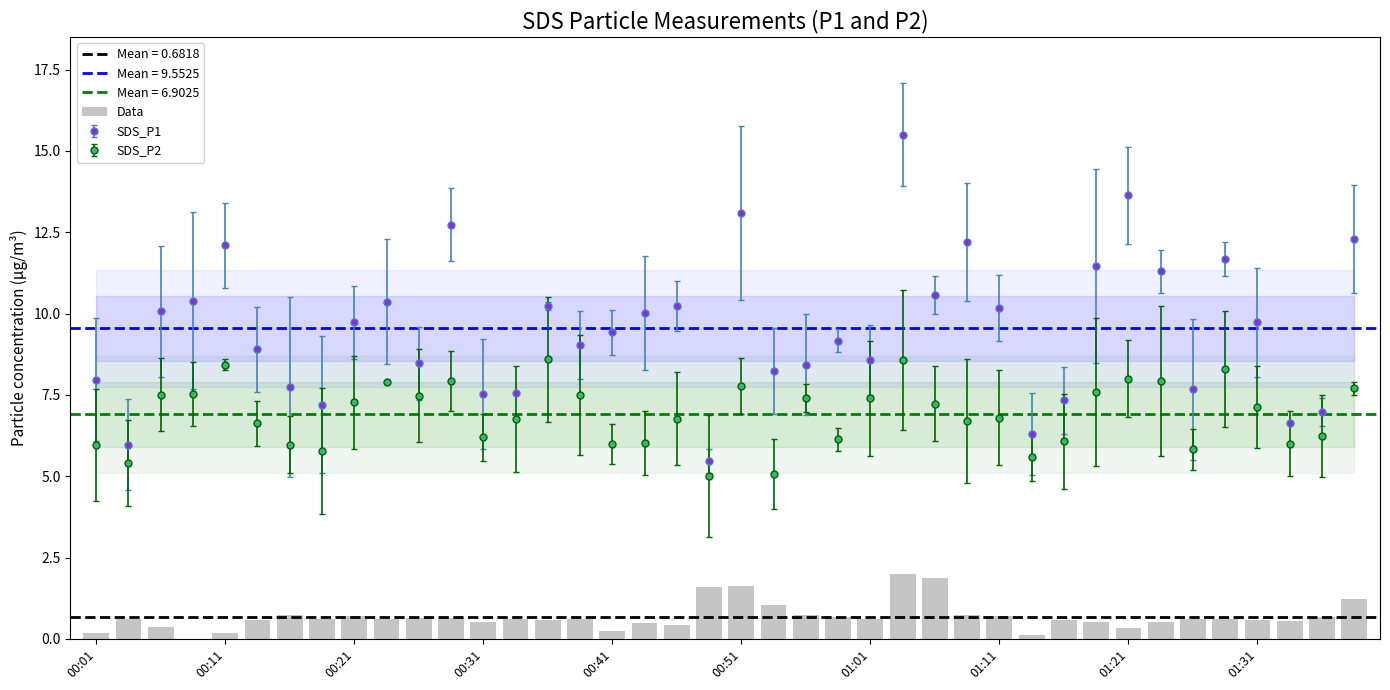

What is the lowest value of the SDS_P2 series?

5.0